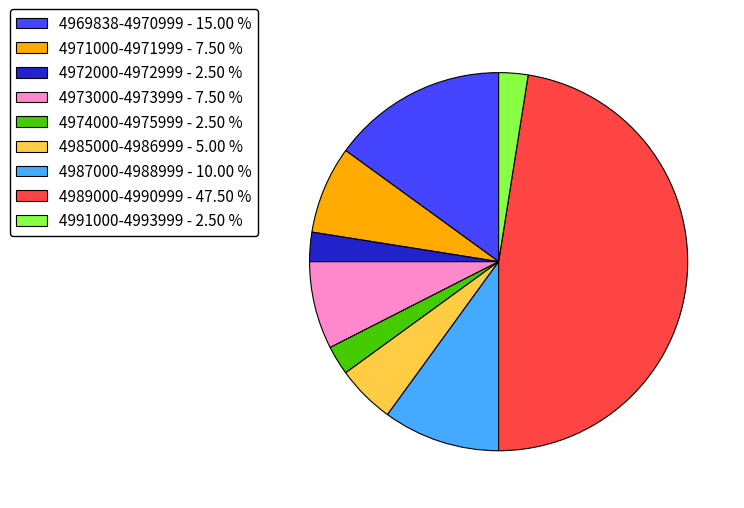

Combined, do 4985000-4986999 - 5.00 % and 4989000-4990999 - 47.50 % account for over 50%?

Yes